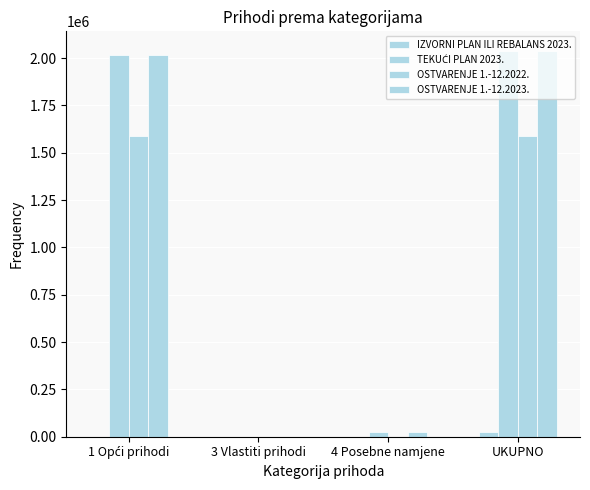

Which series changed the most between 1 Opći prihodi and 4 Posebne namjene?

TEKUĆI PLAN 2023.